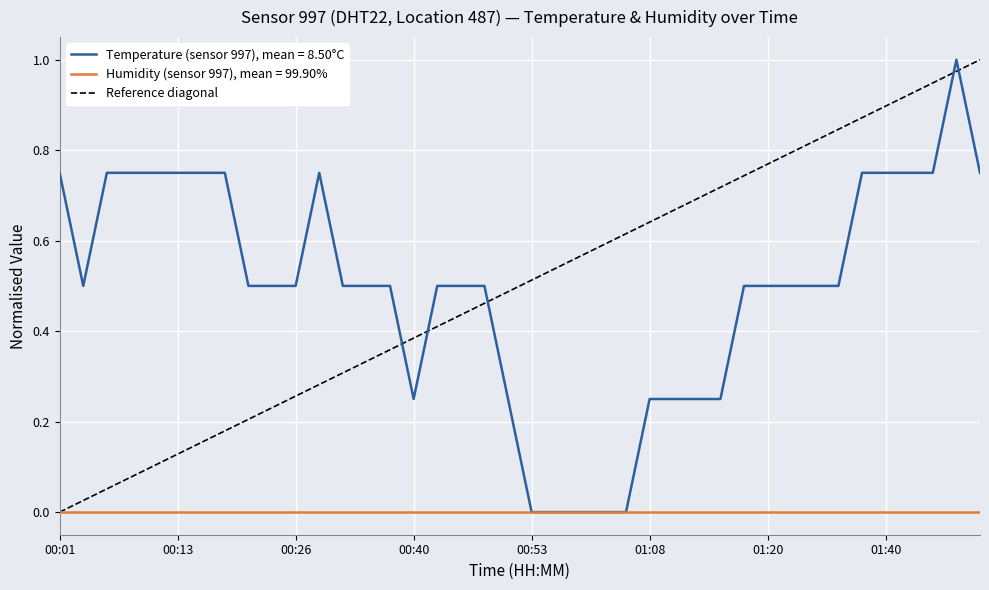

The Humidity (sensor 997), mean = 99.90% series shows 0.0 at 00:01. True or false?

True